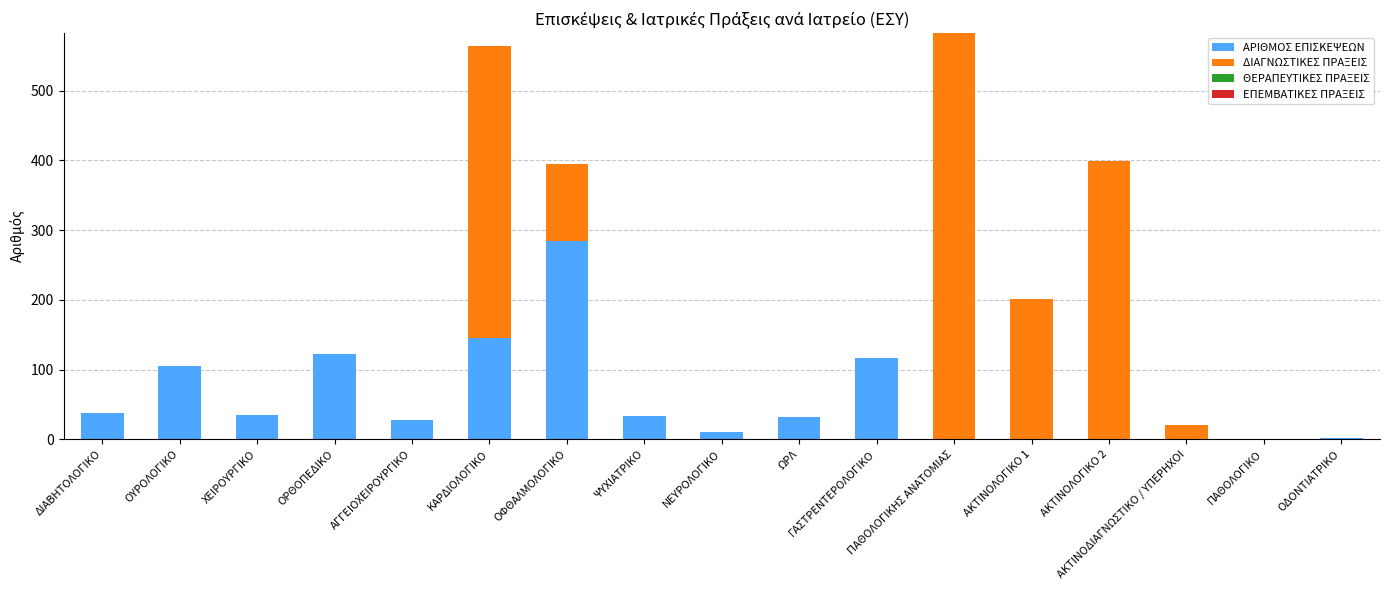

At which label does ΑΡΙΘΜΟΣ ΕΠΙΣΚΕΨΕΩΝ reach its peak?

ΟΦΘΑΛΜΟΛΟΓΙΚΟ